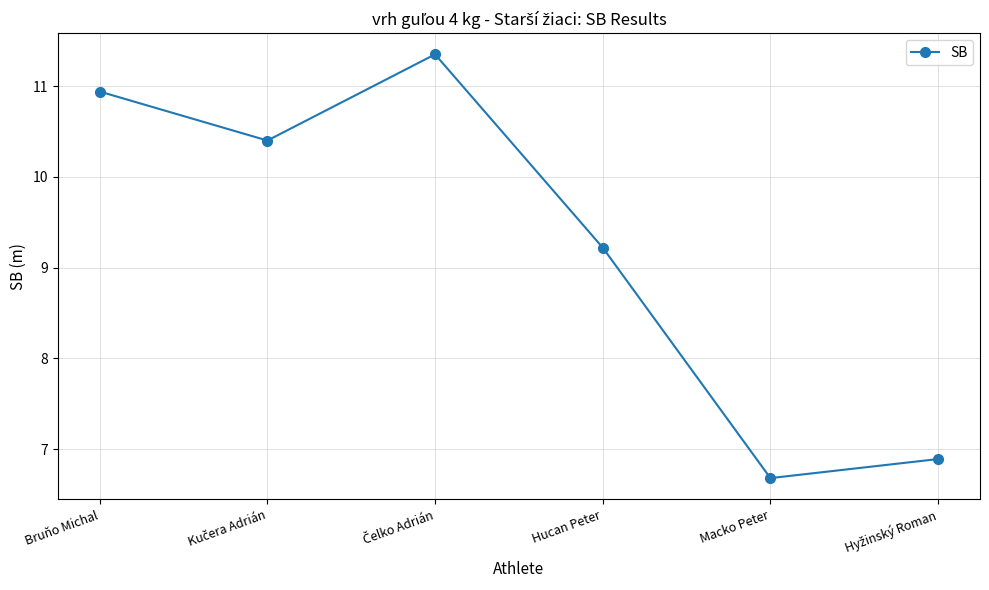

What is the average value?

9.2